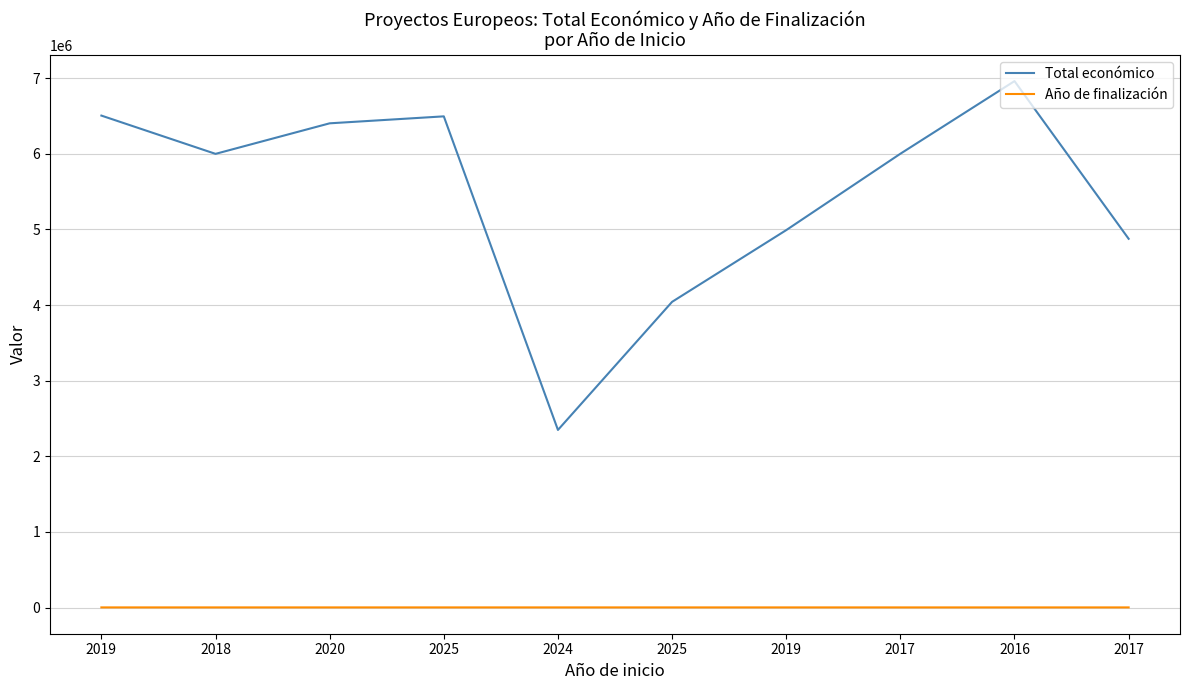

Which series has the widest spread of values?

Total económico